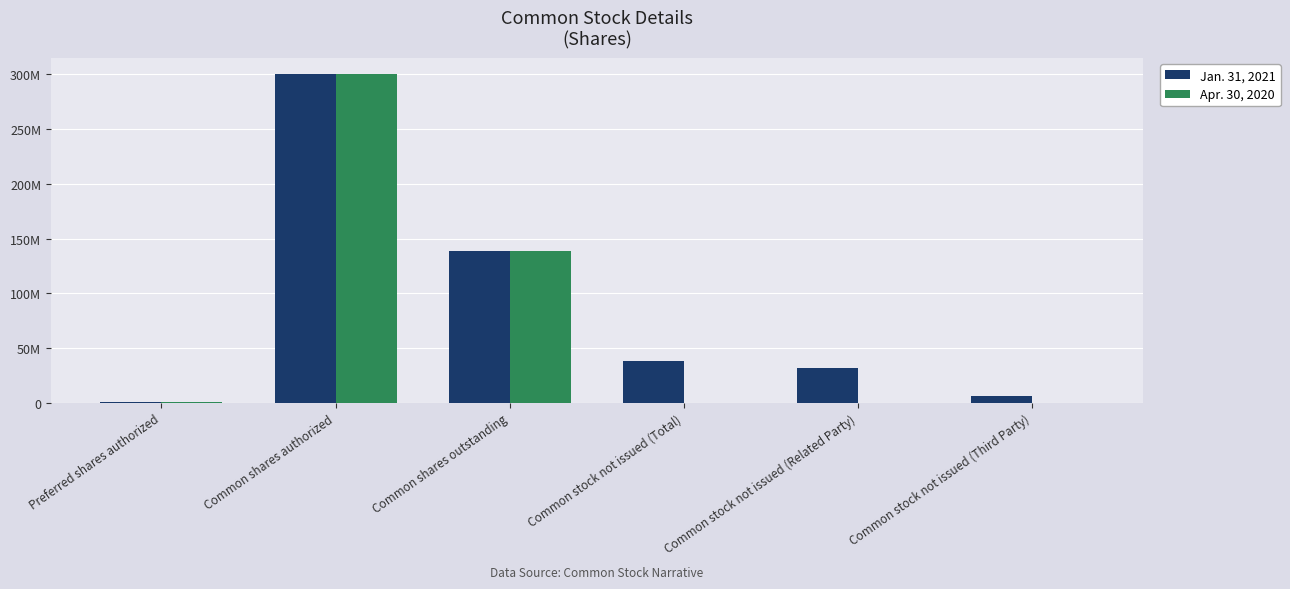

What is the difference between the second highest and minimum values in the Jan. 31, 2021 series?

137964917